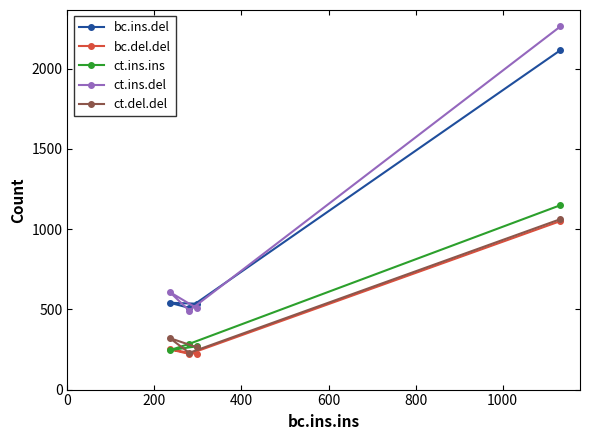

What is the value of the ct.ins.del point at the 3rd from the left?

506